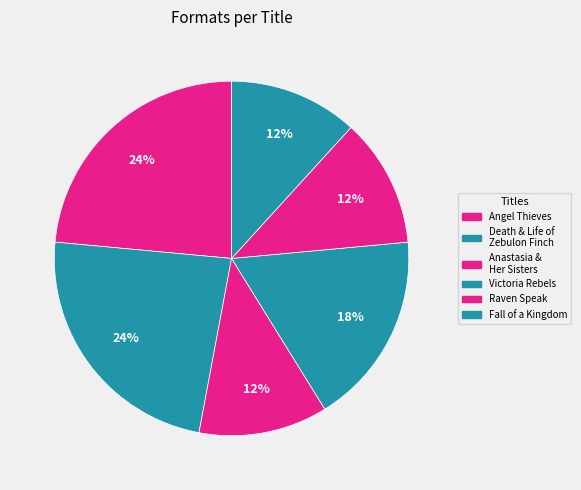

Which slice is the smallest?

Anastasia and
Her Sisters